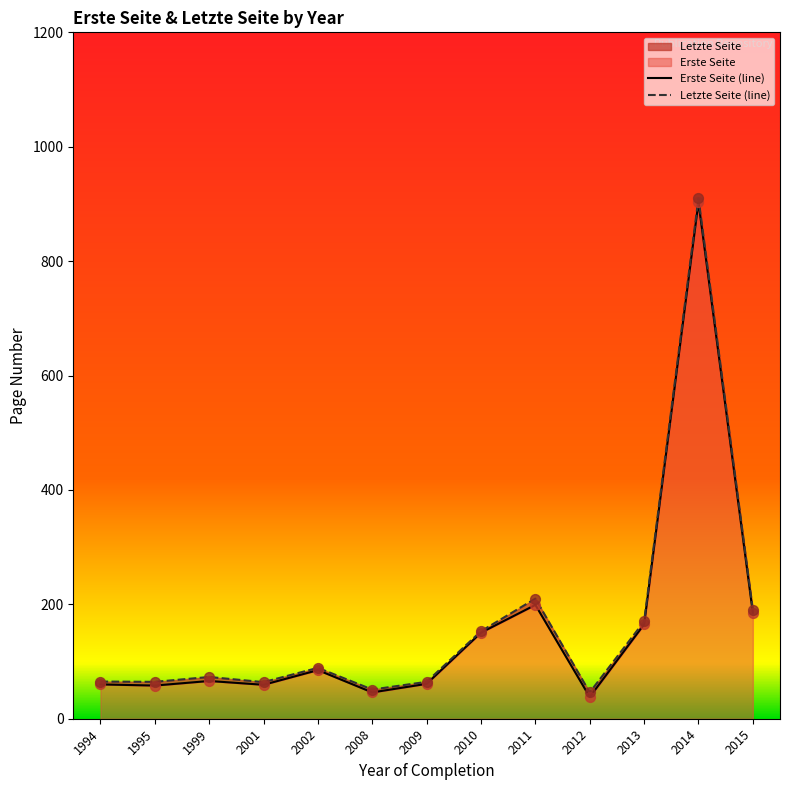

Which series has the widest spread of Y values?

Letzte Seite